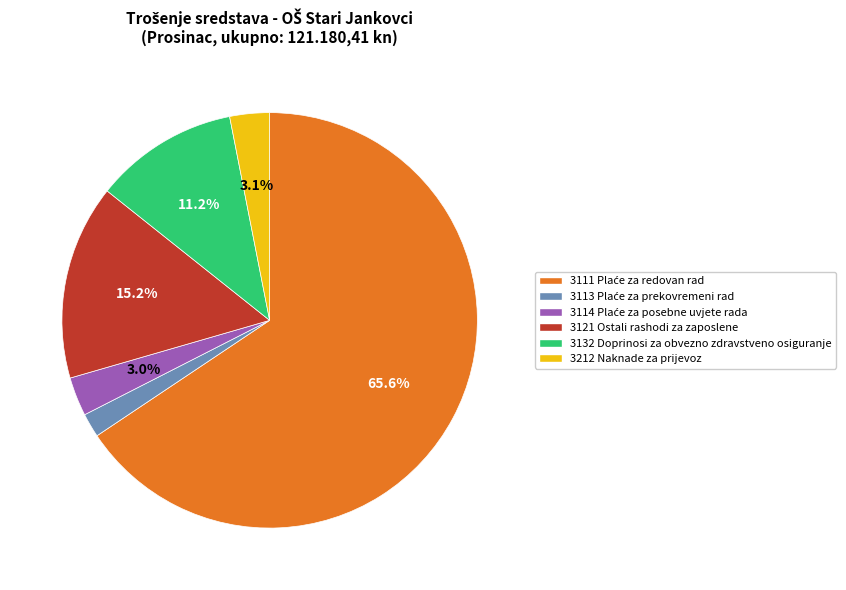

How many segments does this pie chart have?

6